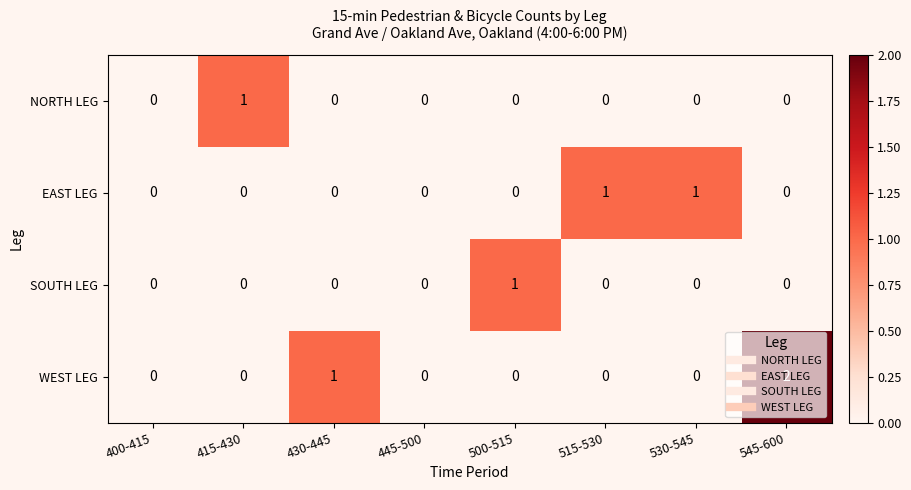

Which series has the largest total across all categories?

WEST LEG